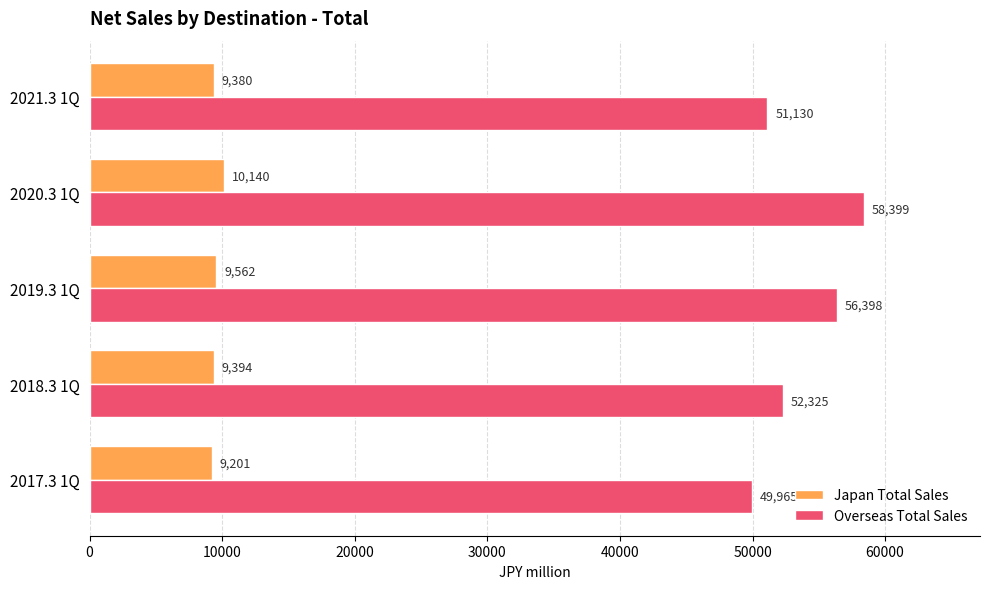

Which category has the highest value in the Overseas Total Sales series?

2020.3 1Q